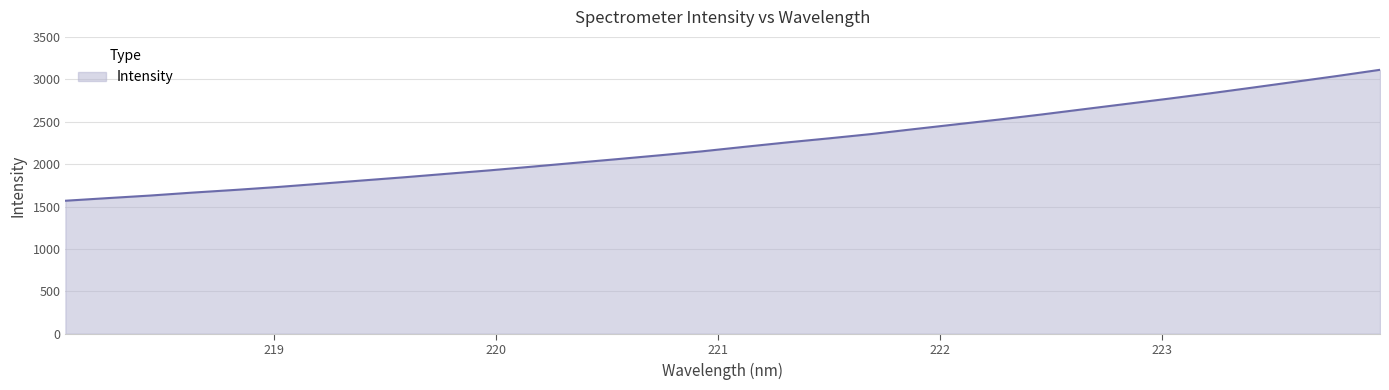

What is the maximum value shown in the chart?

3112.0